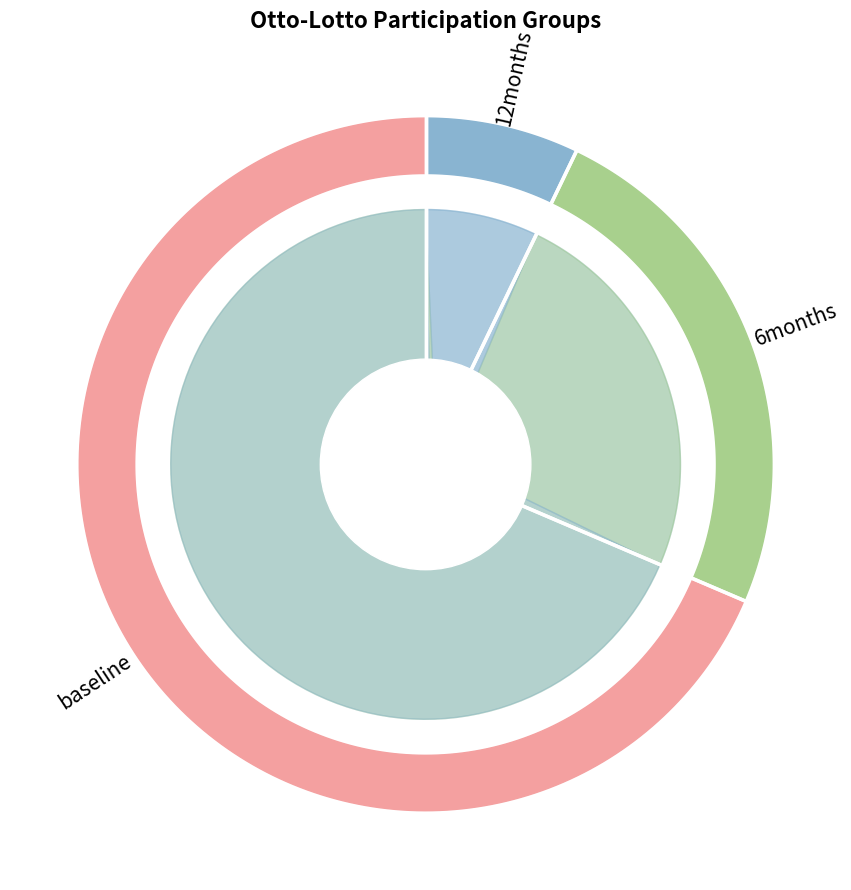

To the nearest percent, what is the combined percentage of Blankvoort E. and Bosch G.?

3%